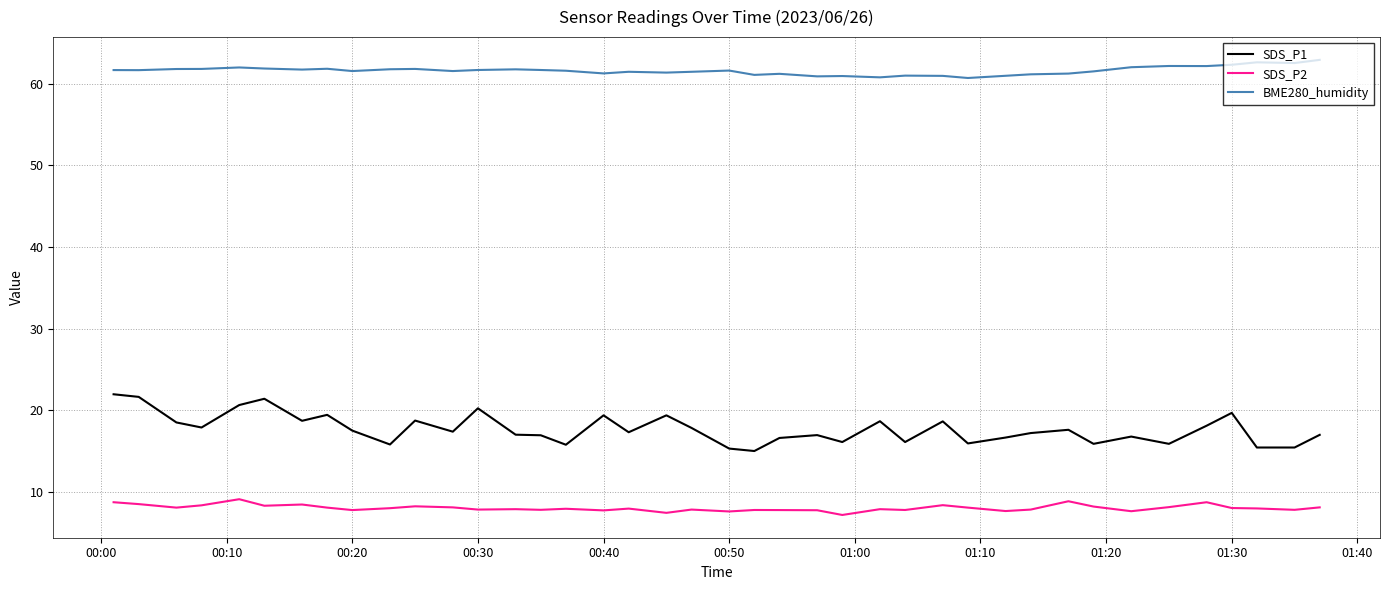

Rank the series by their maximum value, from highest to lowest.

BME280_humidity, SDS_P1, SDS_P2